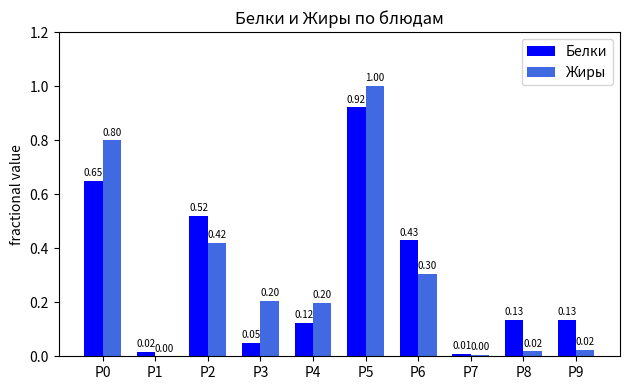

What is the sum of all Жиры values?

3.0